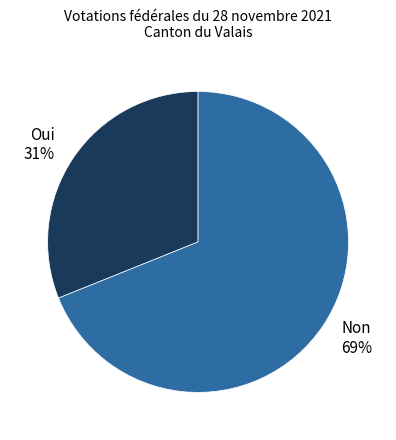

Combined, do Oui and Non account for over 50%?

Yes